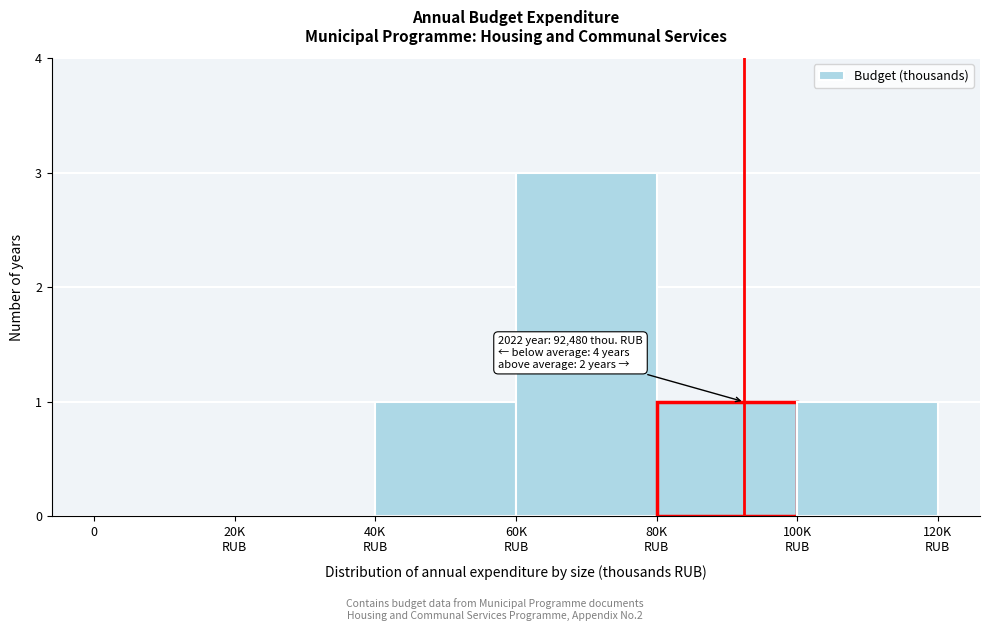

What is the sum of all values?

6